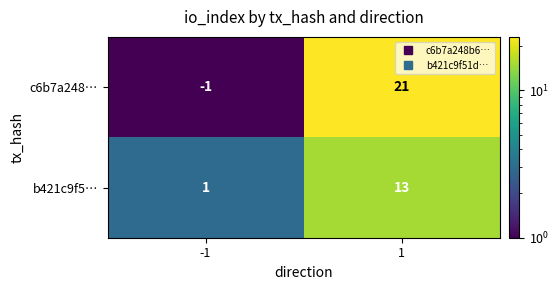

What is the average value of the c6b7a248… series?

10